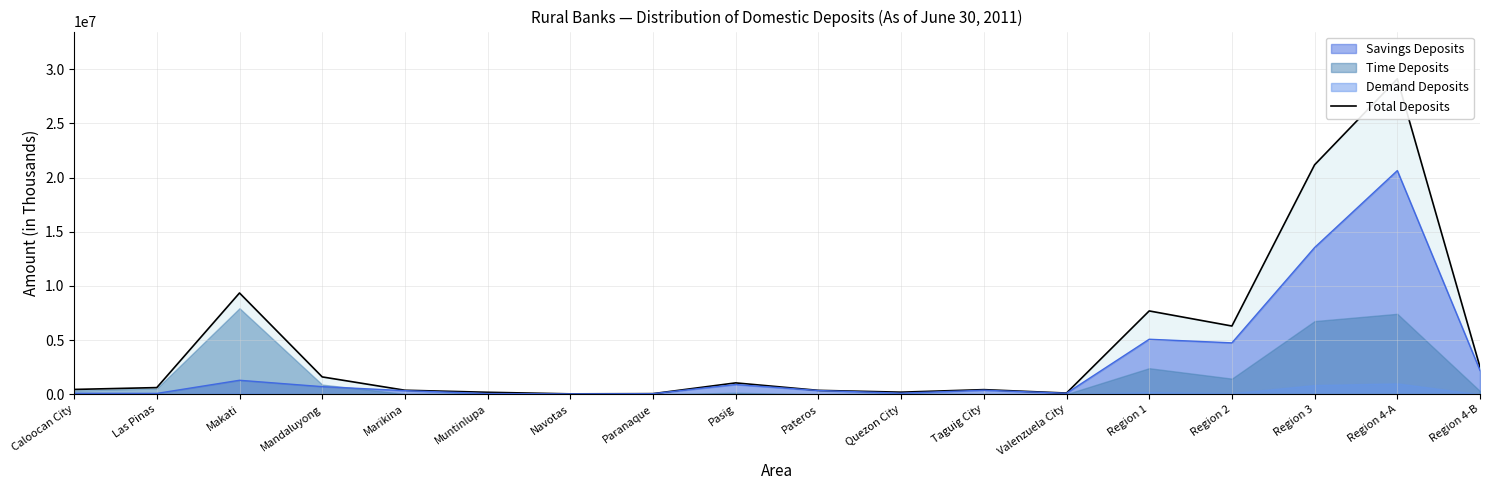

How many interior local valleys (lower than both neighbors) does the data have?

4